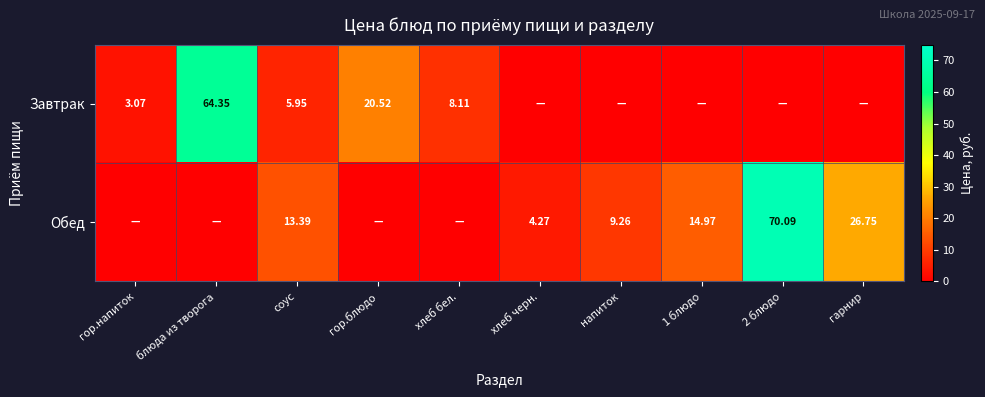

At which category does the chart reach its peak across all series?

2 блюдо